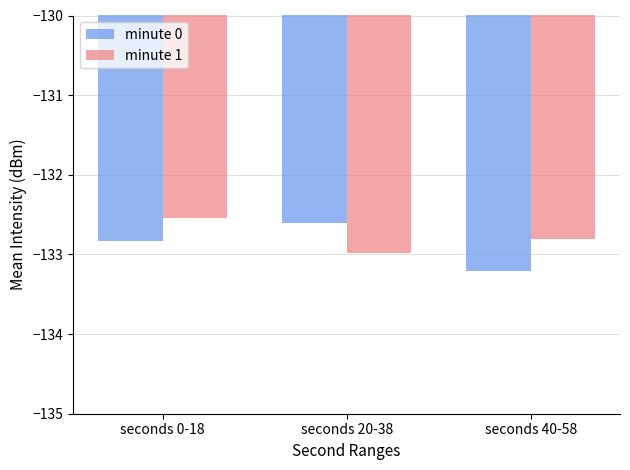

What is the approximate value of minute 0 at seconds 0-18?

-132.8